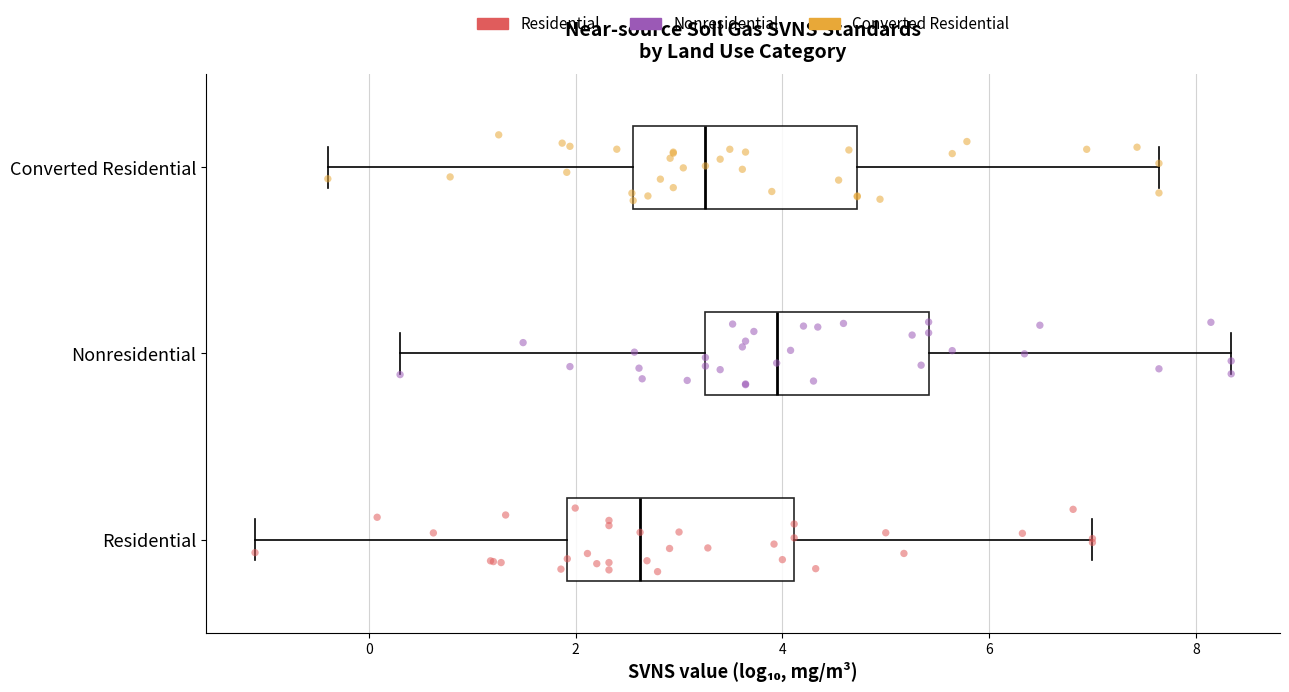

Reading bottom to top, transcribe this box plot: for each box, give where its median line is, the range the box spans, and where its two whiskers end, as read against the x-axis. The values are not printed on the chart, so give them approximately, as read against the axis.

Residential: median 2.6, box 2.0 to 4.2, whiskers -1.2 to 7.0
Nonresidential: median 4.0, box 3.2 to 5.4, whiskers 0.4 to 8.4
Converted Residential: median 3.2, box 2.6 to 4.8, whiskers -0.4 to 7.6